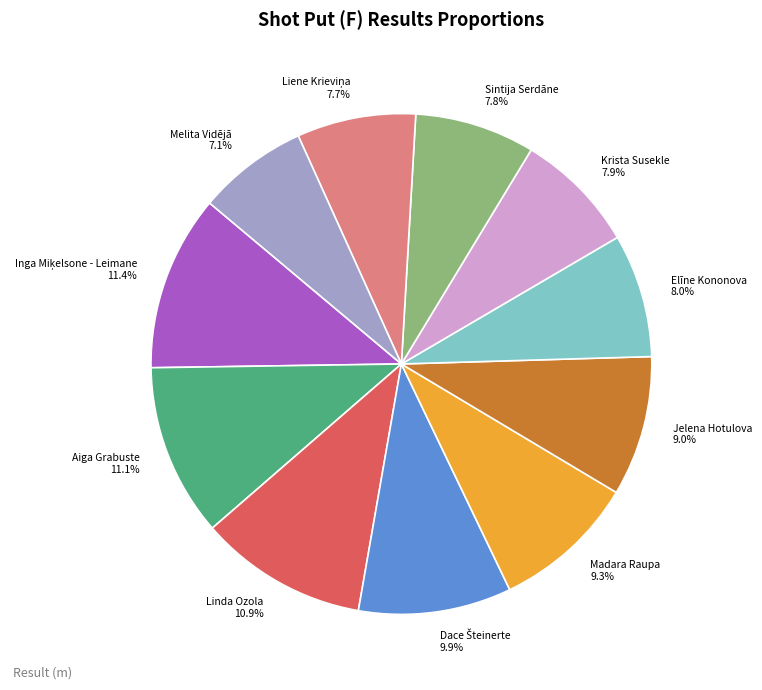

True or false: Jelena Hotulova accounts for 23% of the total.

False